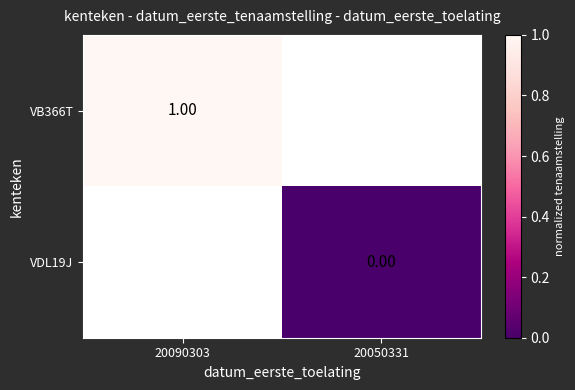

What is the minimum value for VB366T?

1.0